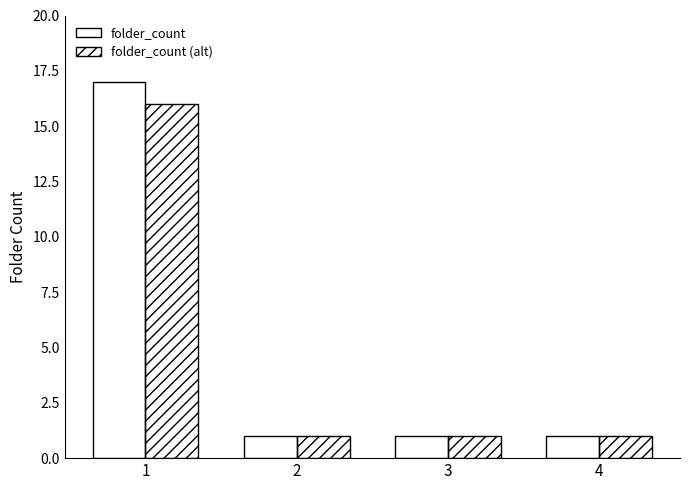

What is the minimum value shown in the chart?

1